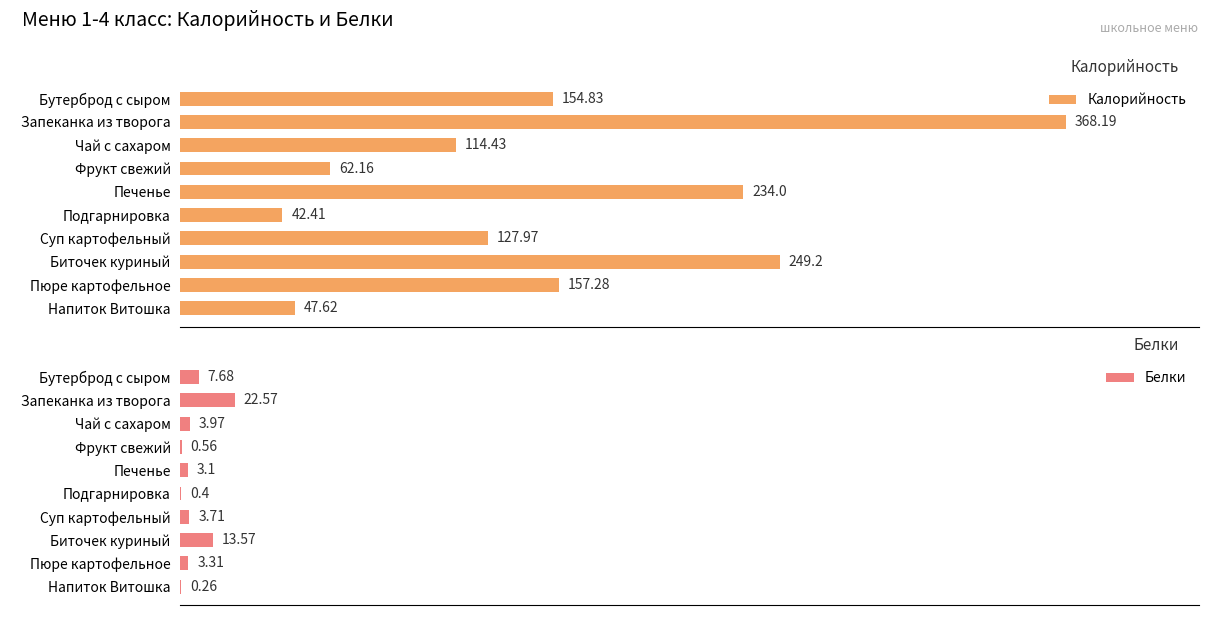

Between Фрукт свежий and Биточек куриный, which series saw the biggest shift?

Калорийность